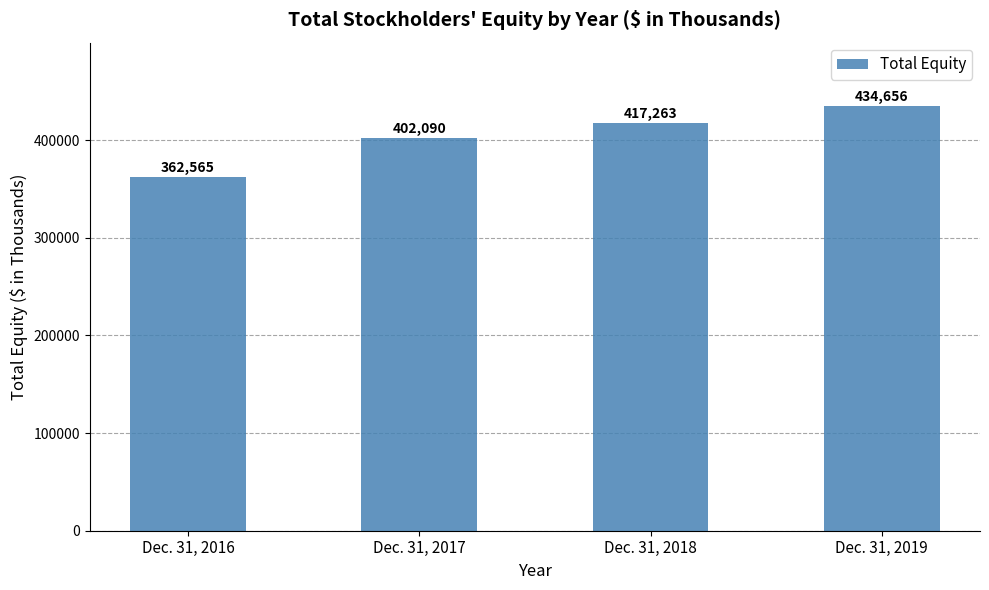

How many values are between 402090 and 434656?

3